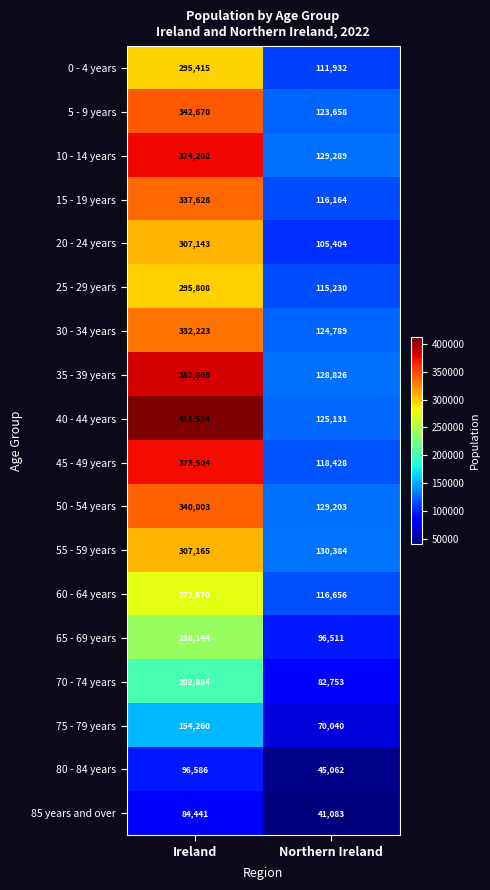

What value does the 45 - 49 years series have at Northern Ireland, to the nearest 10?

118430